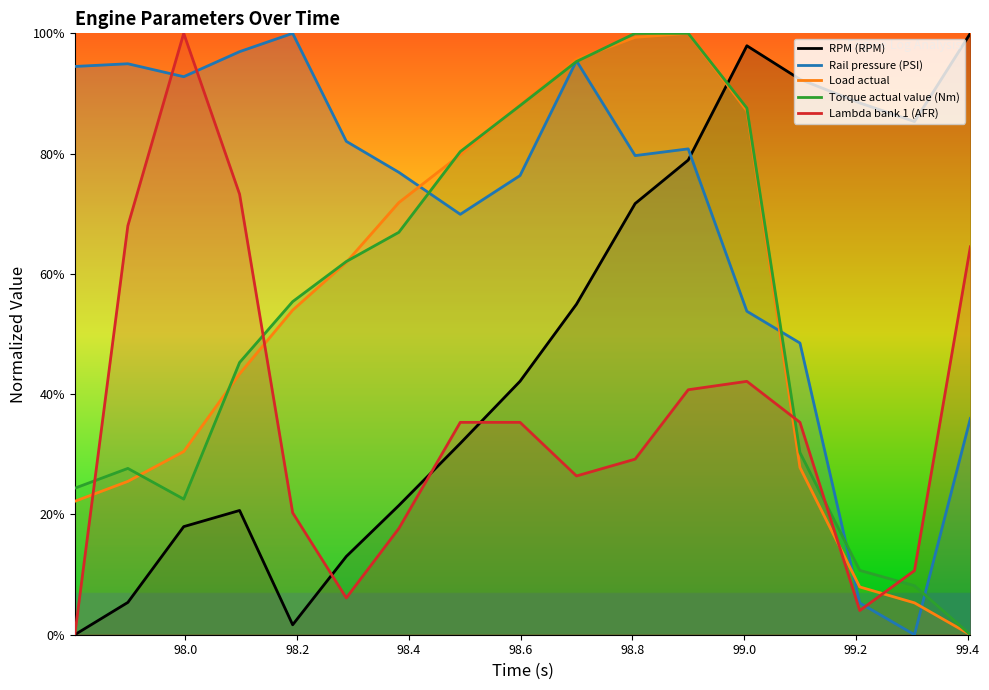

Which series has the largest total across all categories?

Rail pressure (PSI)